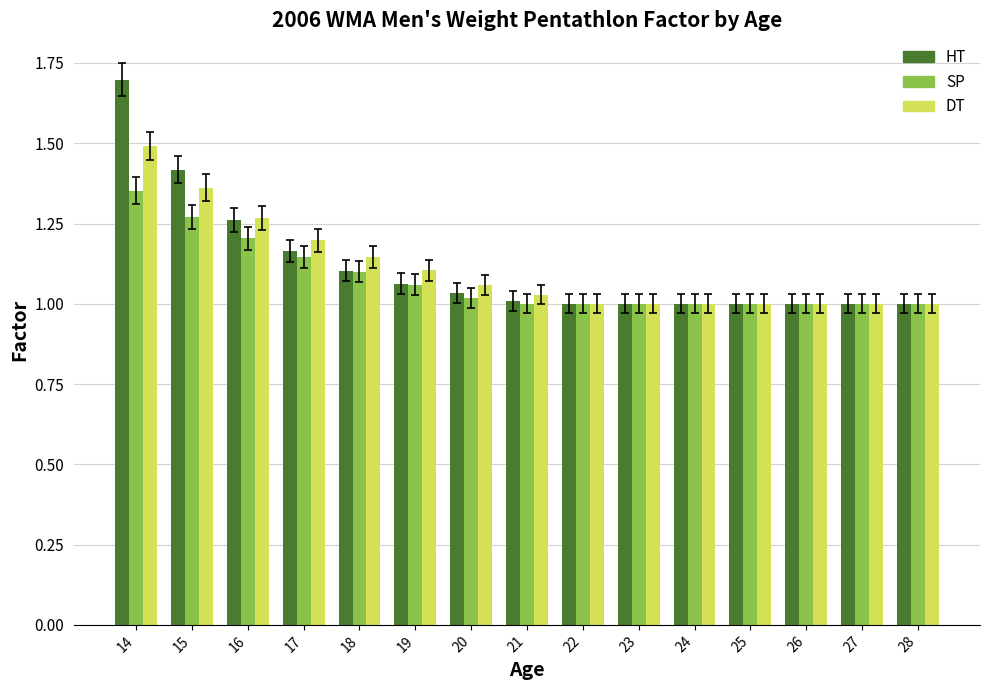

True or false: DT has a value of 1.4 at 25.

False